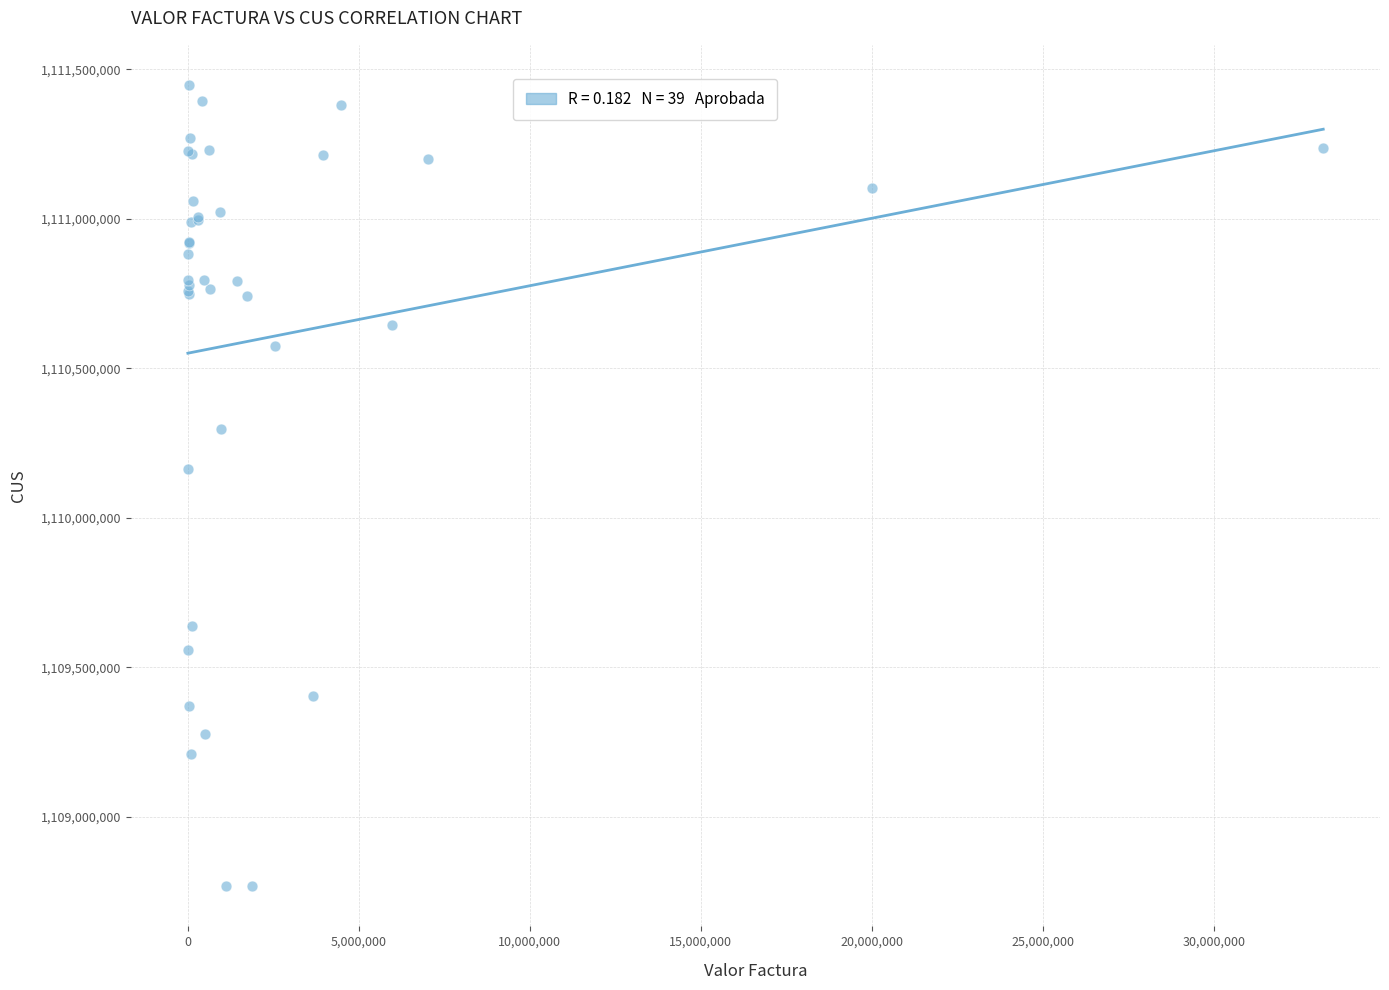

What Y value in the scatter plot is closest to 1110107490?

1110163007